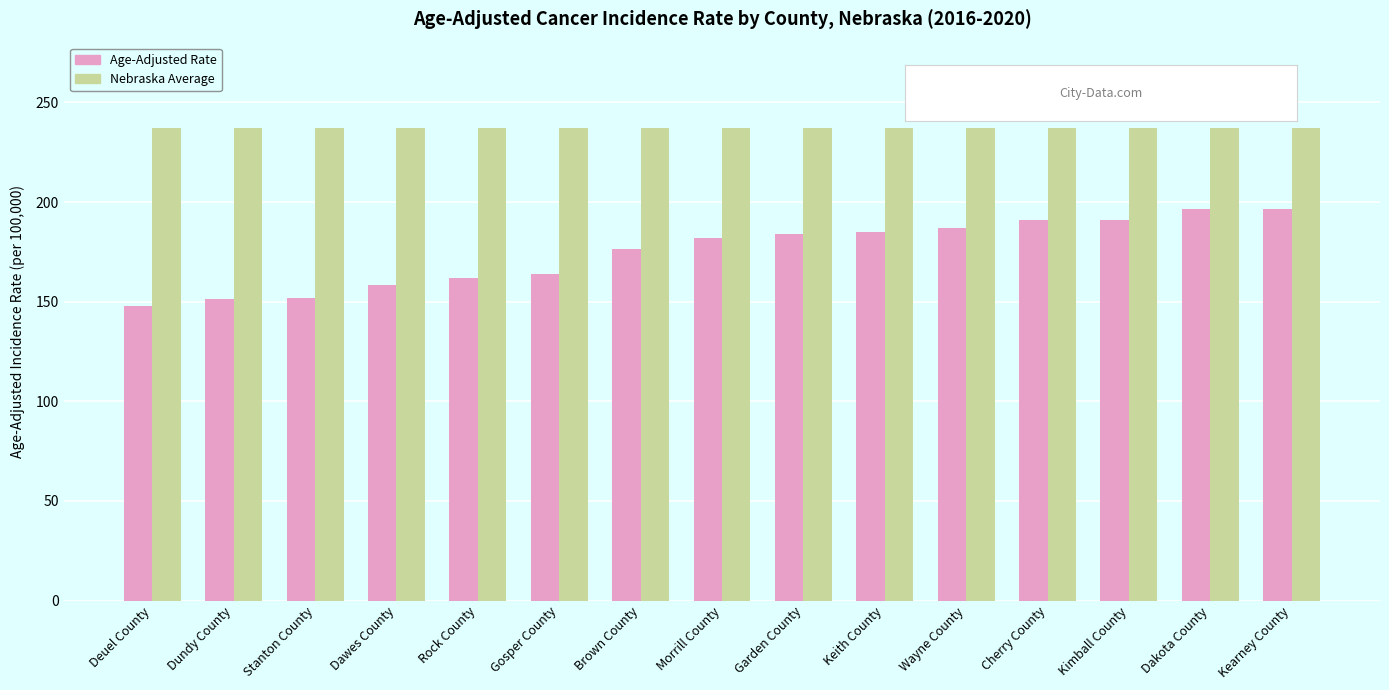

Rank the series by their average value, from highest to lowest.

Nebraska Average, Age-Adjusted Rate